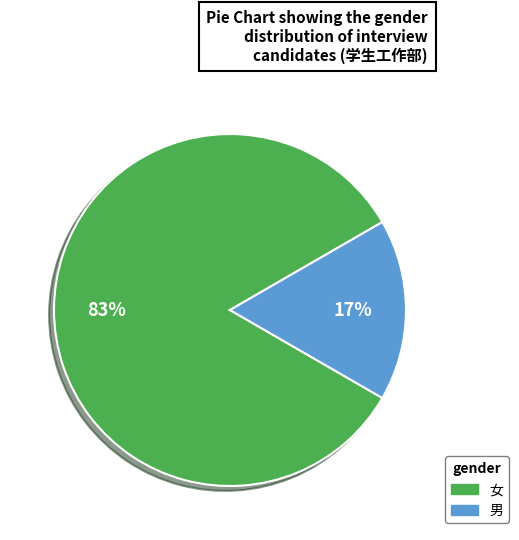

To the nearest percent, what percentage of the pie is 男?

17%